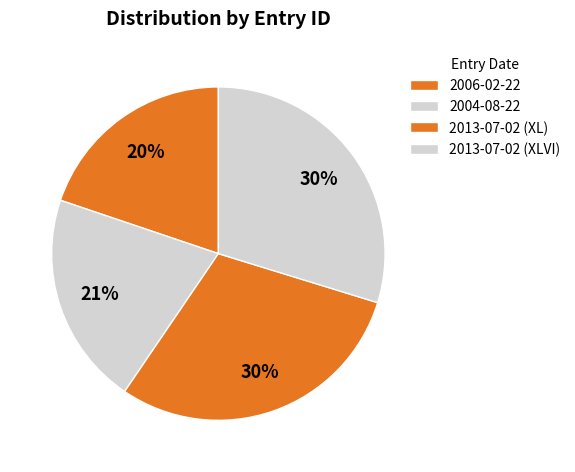

How many segments does this pie chart have?

4